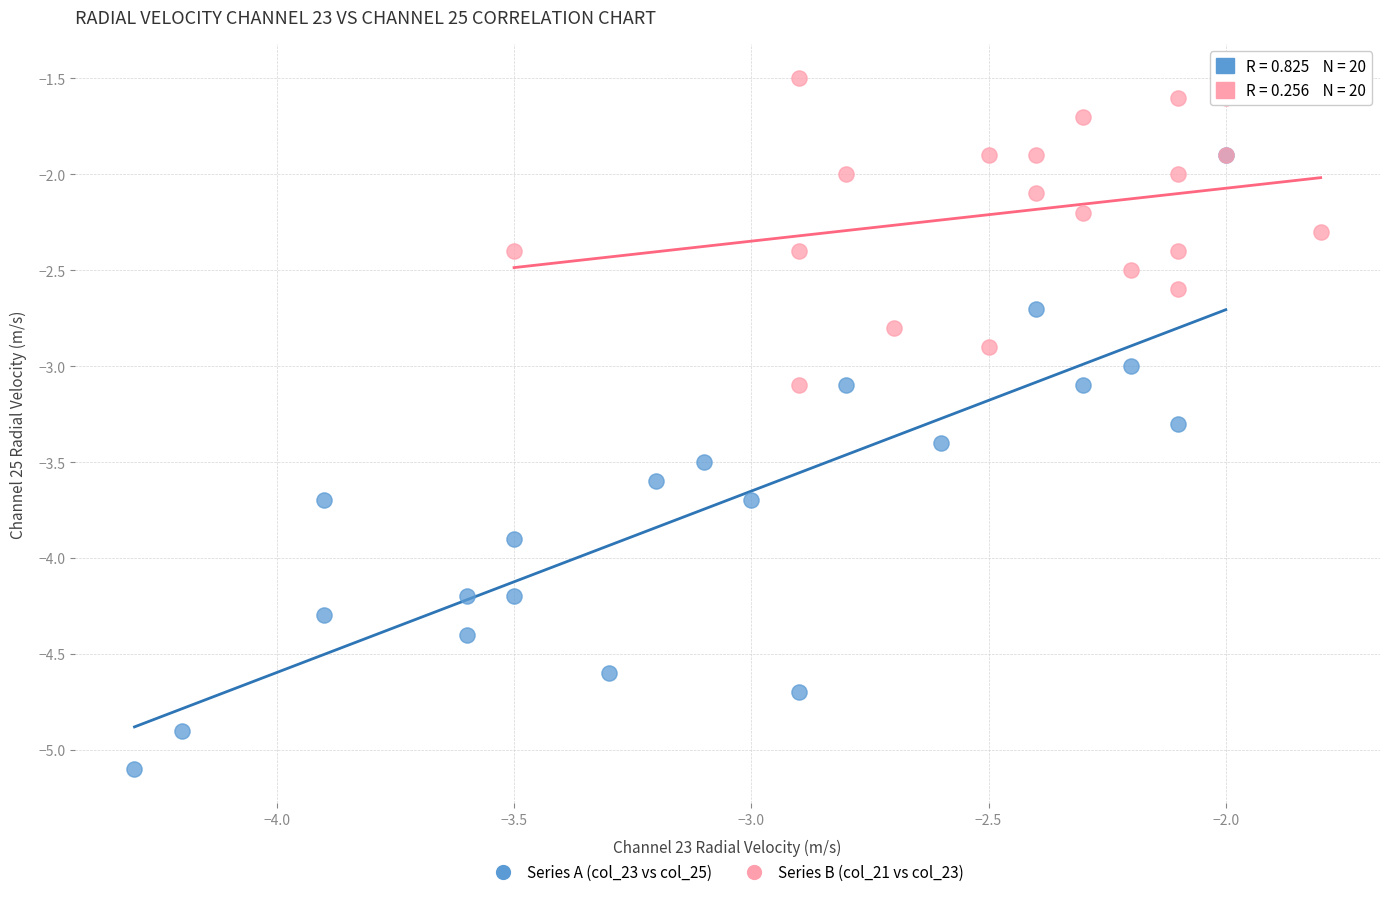

Which series contains the highest Y value?

Series B (col_21 vs col_23)